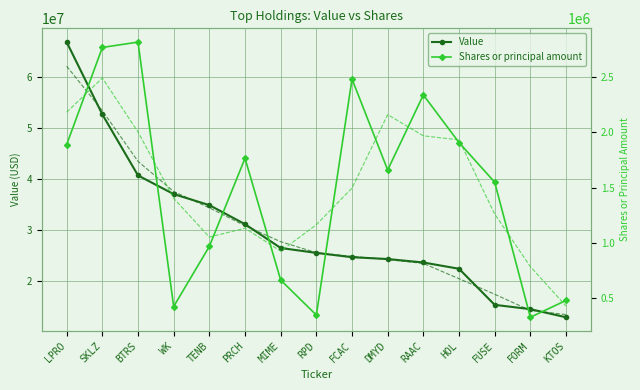

At which label does Shares or principal amount reach its minimum?

FORM